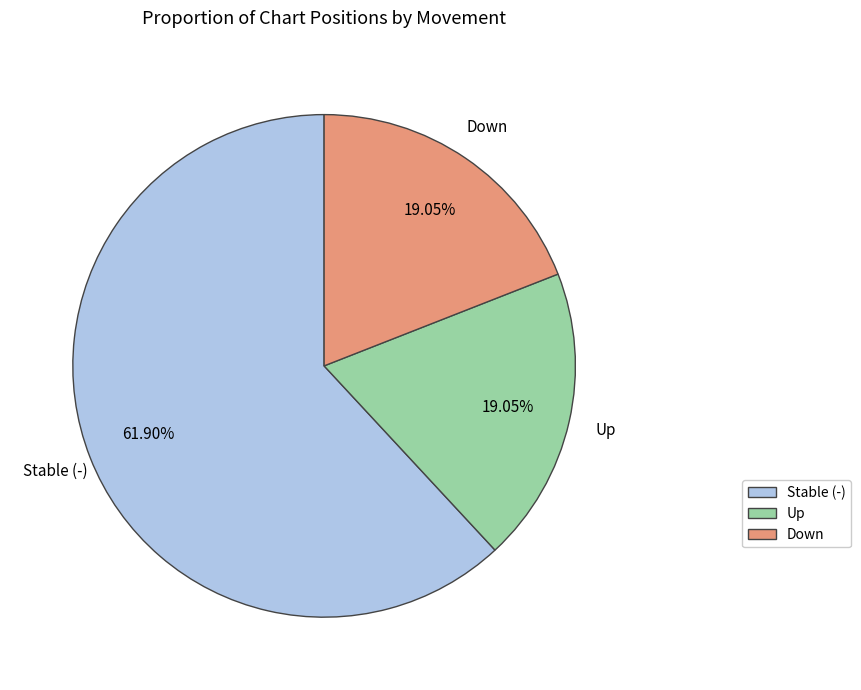

Is there a majority slice in this chart?

Yes